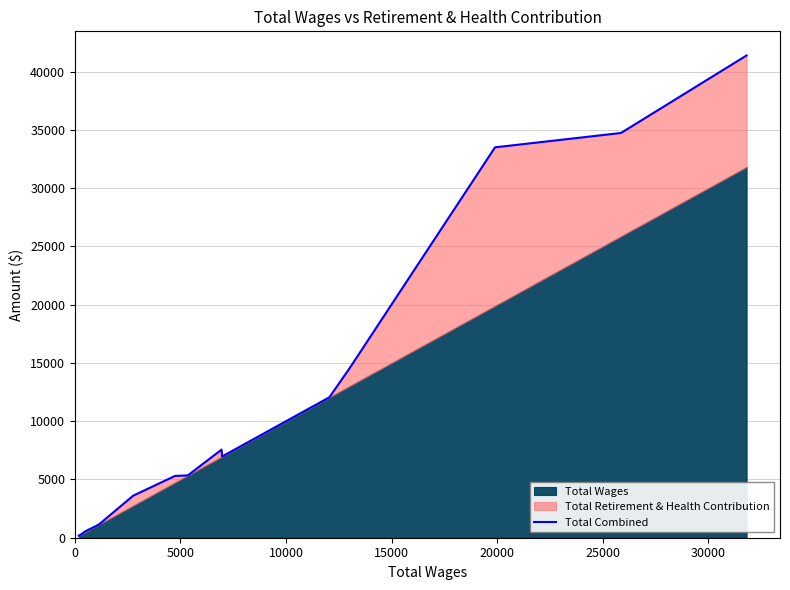

True or false: the data has more than 0 interior local peaks.

True